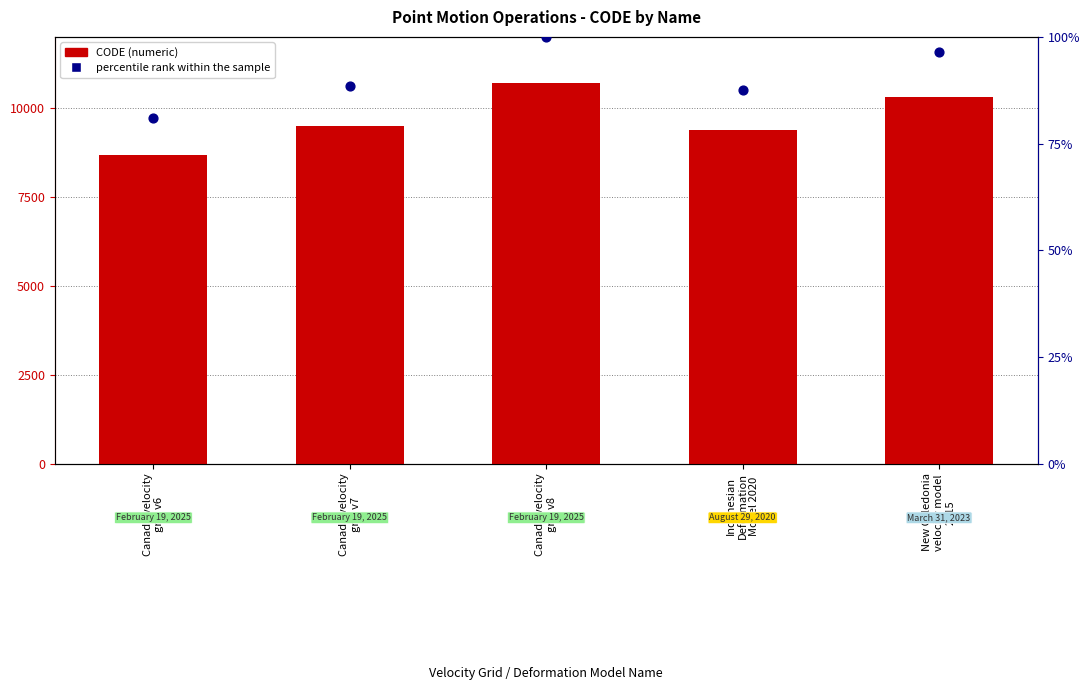

What are all the series names shown in the legend?

CODE, percentile rank within the sample